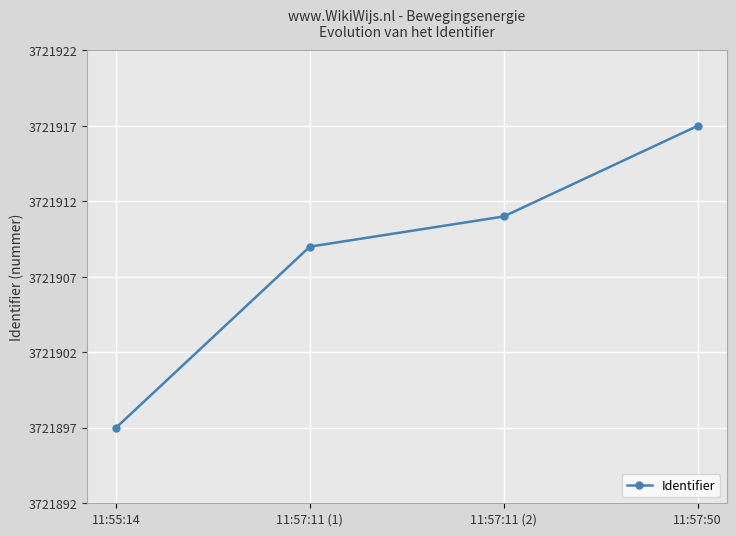

Is it true that the value at 11:57:50 is 5756042?

False